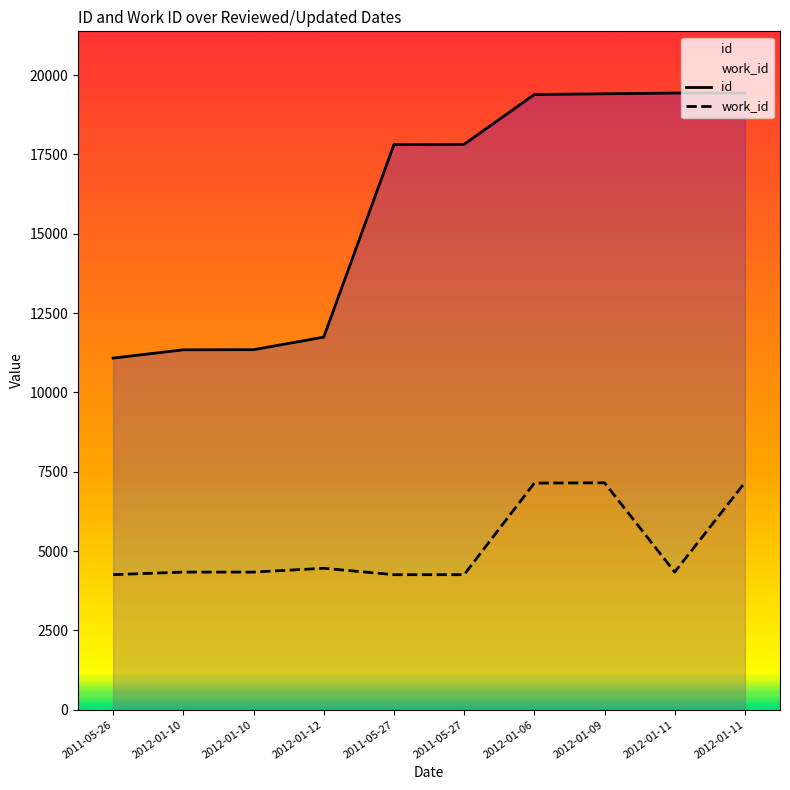

What is the sum of the id values at 2011-05-26 and 2011-05-27?

28892